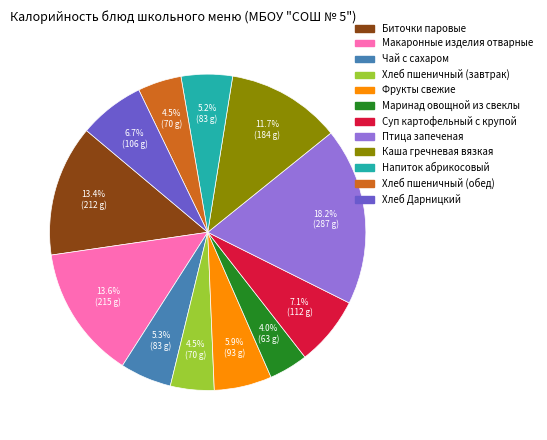

What is the largest slice in the pie chart?

Птица запеченая